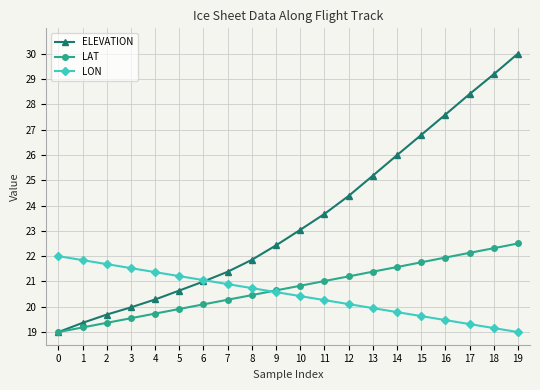

Reading left to right, extract all data points from this chart.

ELEVATION: 0=19.0	1=19.4	2=19.7	3=20.0	4=20.3	5=20.6	6=21.0	7=21.4	8=21.9	9=22.4	10=23.0	11=23.7	12=24.4	13=25.2	14=26.0	15=26.8	16=27.6	17=28.4	18=29.2	19=30.0
LAT: 0=19.0	1=19.2	2=19.4	3=19.5	4=19.7	5=19.9	6=20.1	7=20.3	8=20.5	9=20.6	10=20.8	11=21.0	12=21.2	13=21.4	14=21.6	15=21.8	16=21.9	17=22.1	18=22.3	19=22.5
LON: 0=22.0	1=21.8	2=21.7	3=21.5	4=21.4	5=21.2	6=21.1	7=20.9	8=20.7	9=20.6	10=20.4	11=20.3	12=20.1	13=19.9	14=19.8	15=19.6	16=19.5	17=19.3	18=19.2	19=19.0